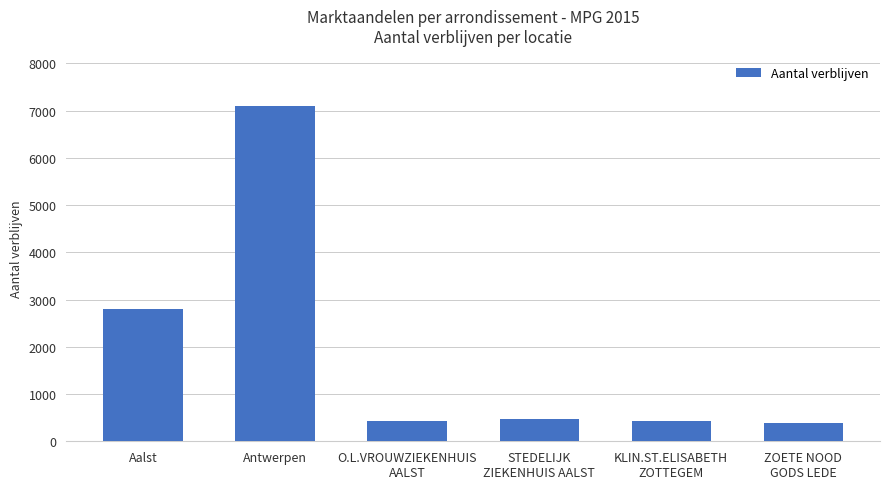

How many values are below 464?

3